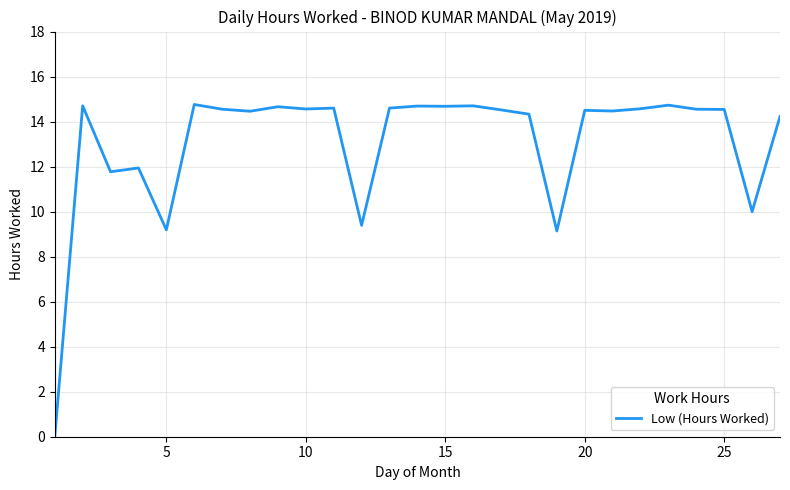

What is the difference between the maximum and minimum values?

14.8